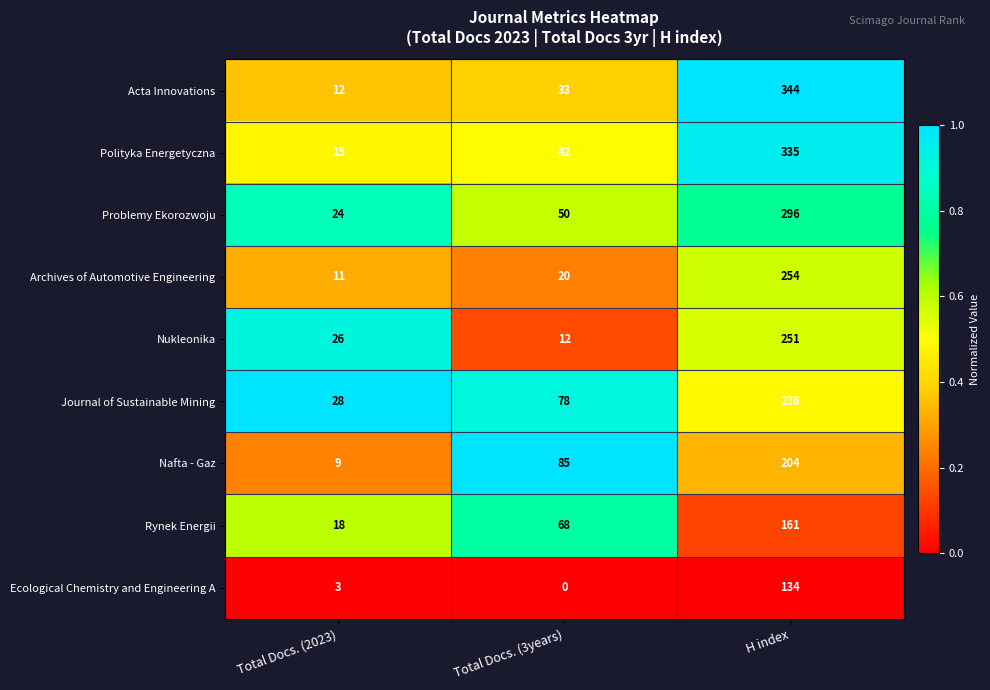

Rank the series by their maximum value, from highest to lowest.

Acta Innovations, Polityka Energetyczna, Problemy Ekorozwoju, Archives of Automotive Engineering, Nukleonika, Journal of Sustainable Mining, Nafta - Gaz, Rynek Energii, Ecological Chemistry and Engineering A